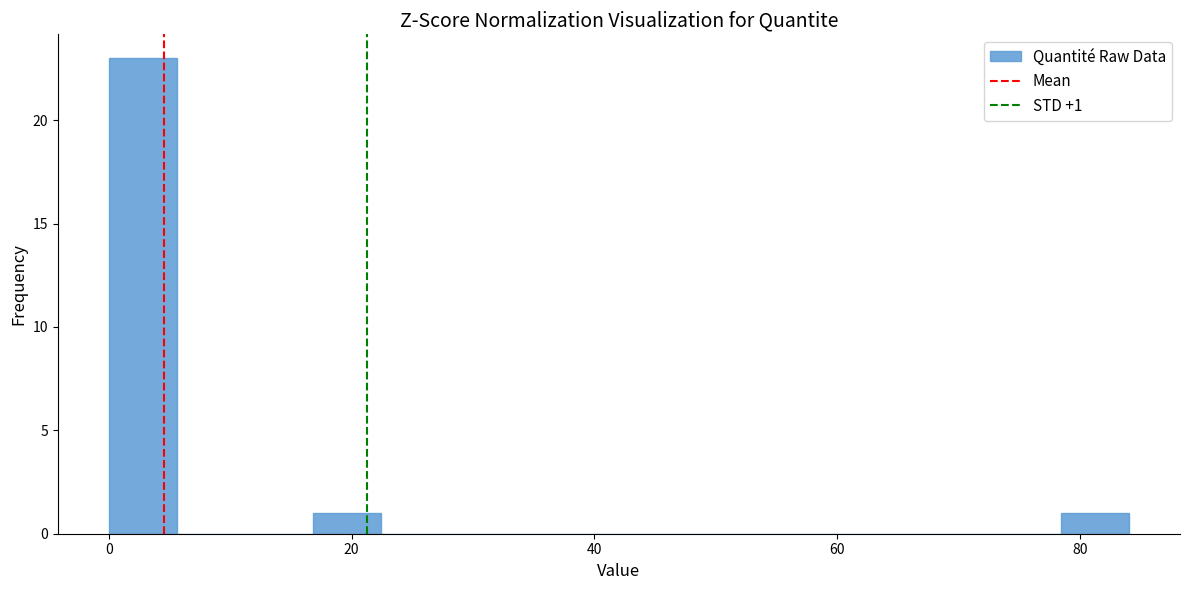

Around what value on the x-axis is the tallest bar? Give the approximate position of its centre, as read against the axis.

2